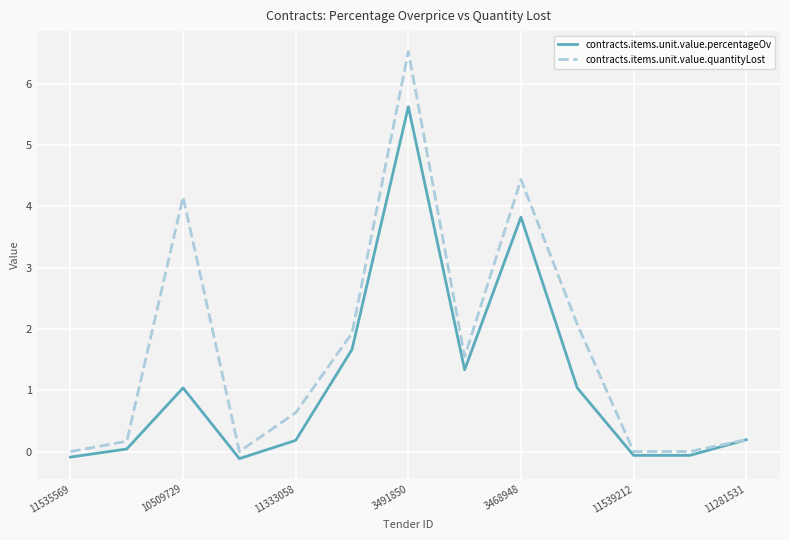

What is the difference between the maximum and minimum values in the contracts.items.unit.value.percentageOv series?

5.7